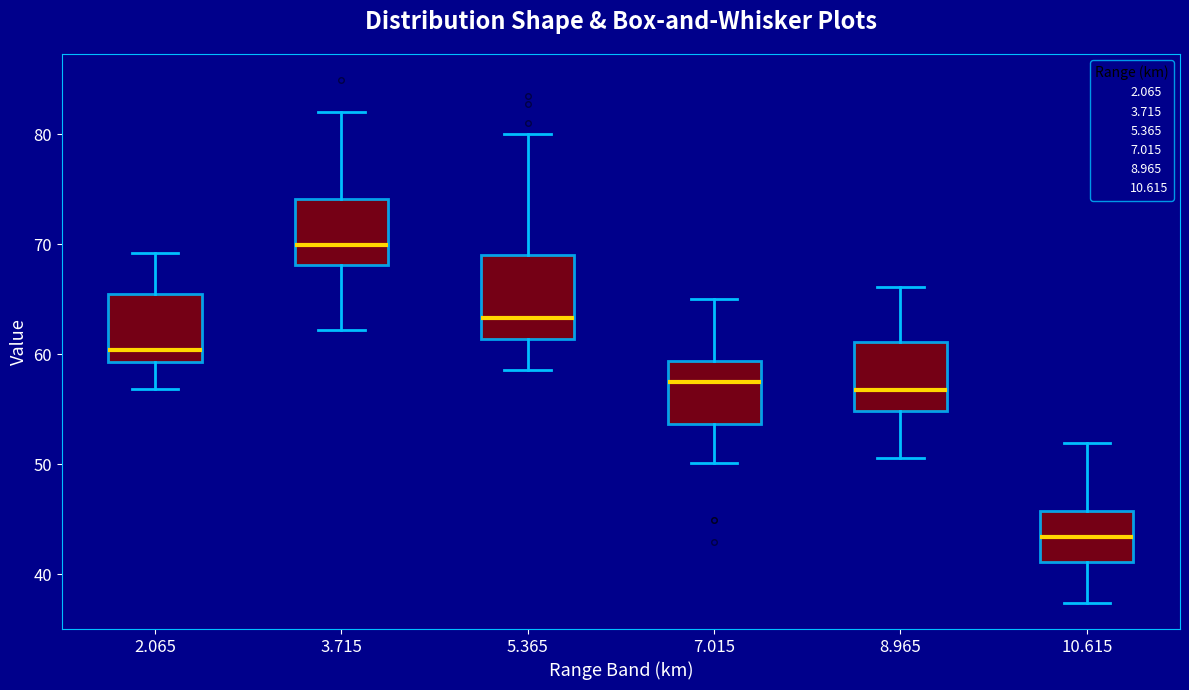

Reading left to right, transcribe this box plot: for each box, give where its median line is, the range the box spans, and where its two whiskers end, as read against the y-axis. The values are not printed on the chart, so give them approximately, as read against the axis.

2.065: median 60, box 59 to 65, whiskers 57 to 69
3.715: median 70, box 68 to 74, whiskers 62 to 82
5.365: median 63, box 61 to 69, whiskers 59 to 80
7.015: median 57, box 54 to 59, whiskers 50 to 65
8.965: median 57, box 55 to 61, whiskers 51 to 66
10.615: median 43, box 41 to 46, whiskers 37 to 52